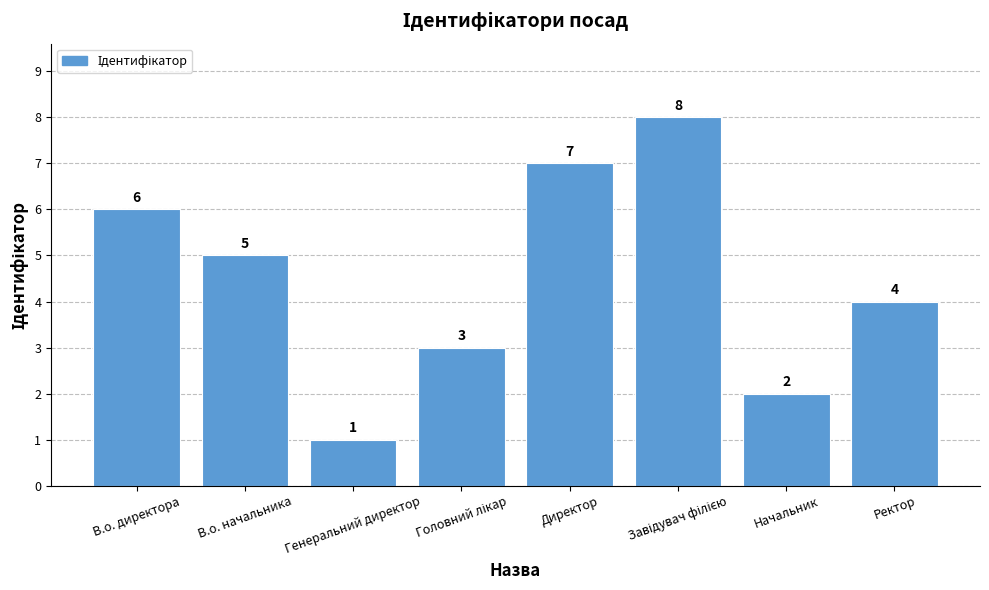

How many values are between 3 and 7?

5